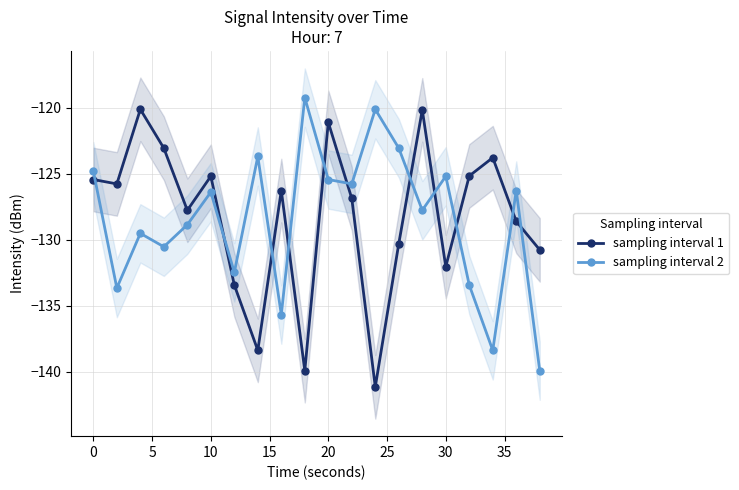

Count the number of categories in the chart.

20